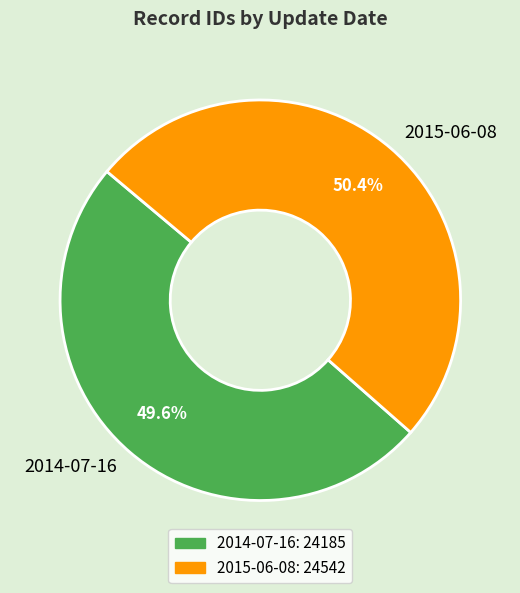

Between 2015-06-08 and 2014-07-16, which is larger?

2015-06-08